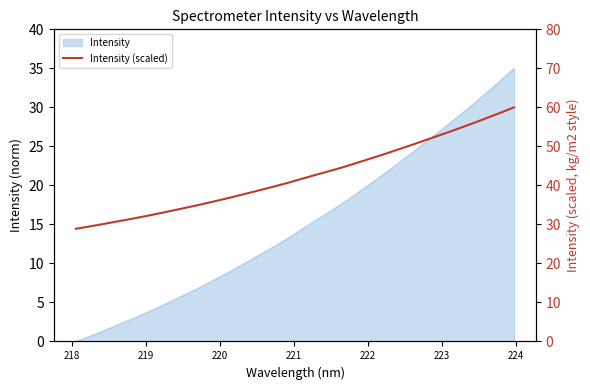

What is the average value?

42.3